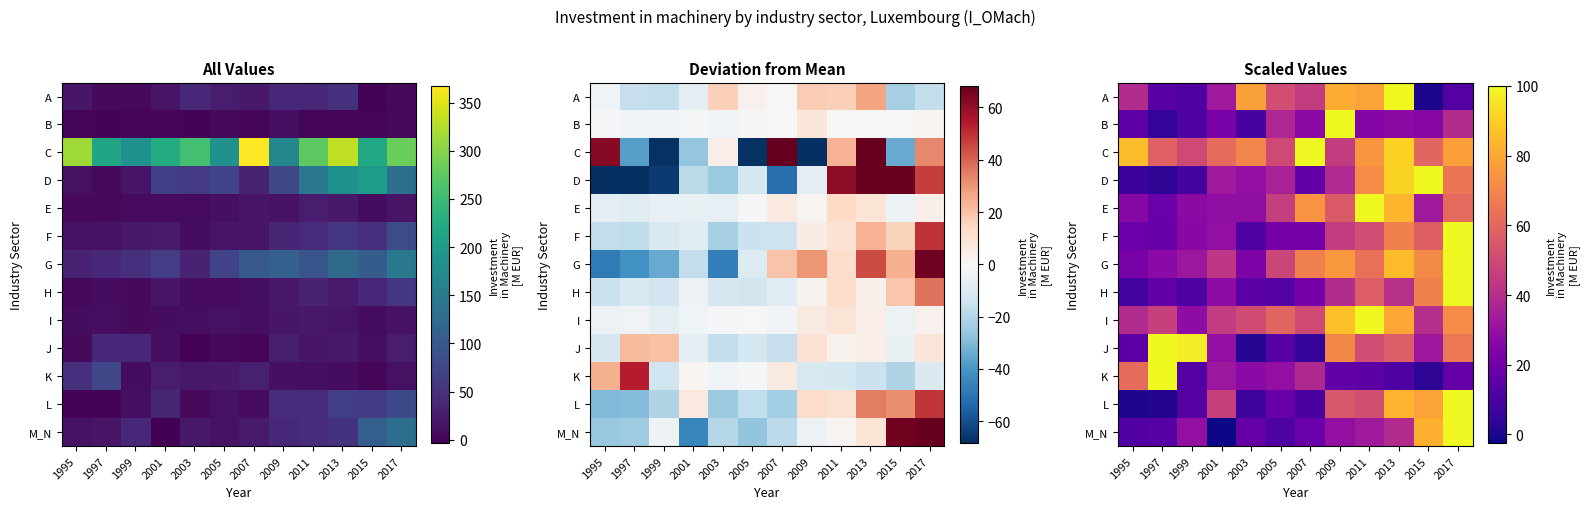

What is the difference between the L values at 2001 and 2015?

31.4